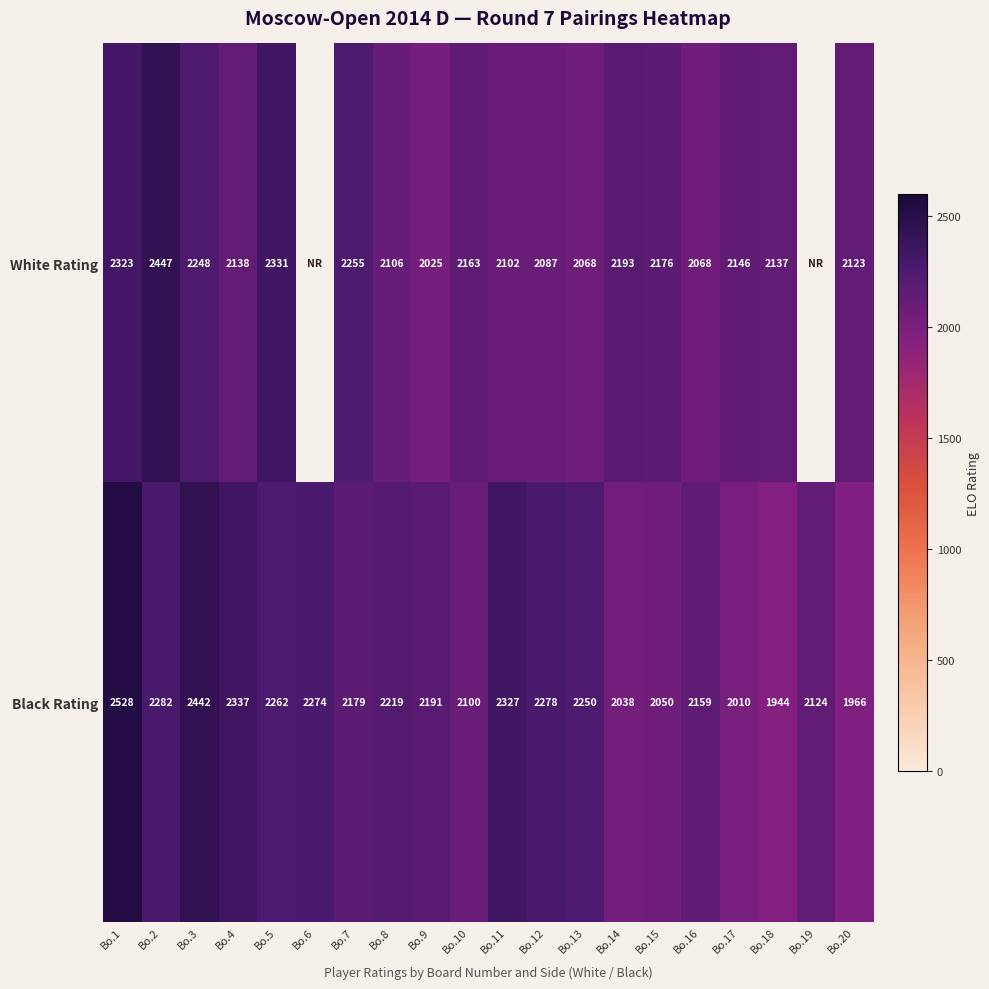

List the labels in order of Black Rating value, largest first.

Bo.1, Bo.3, Bo.4, Bo.11, Bo.2, Bo.12, Bo.6, Bo.5, Bo.13, Bo.8, Bo.9, Bo.7, Bo.16, Bo.19, Bo.10, Bo.15, Bo.14, Bo.17, Bo.20, Bo.18